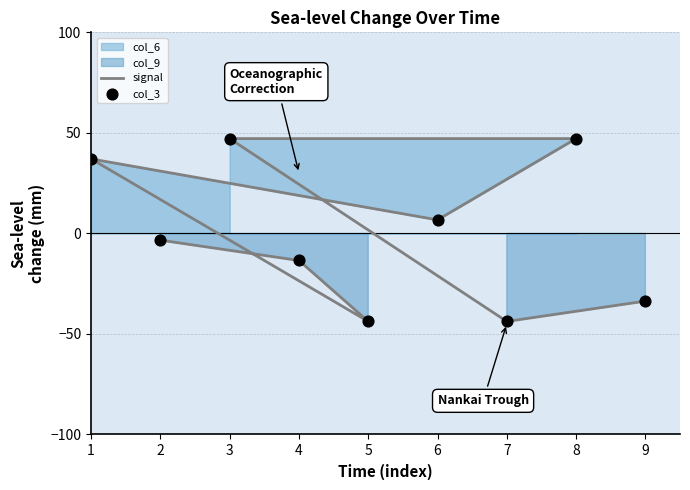

Which series contains the highest Y value?

signal